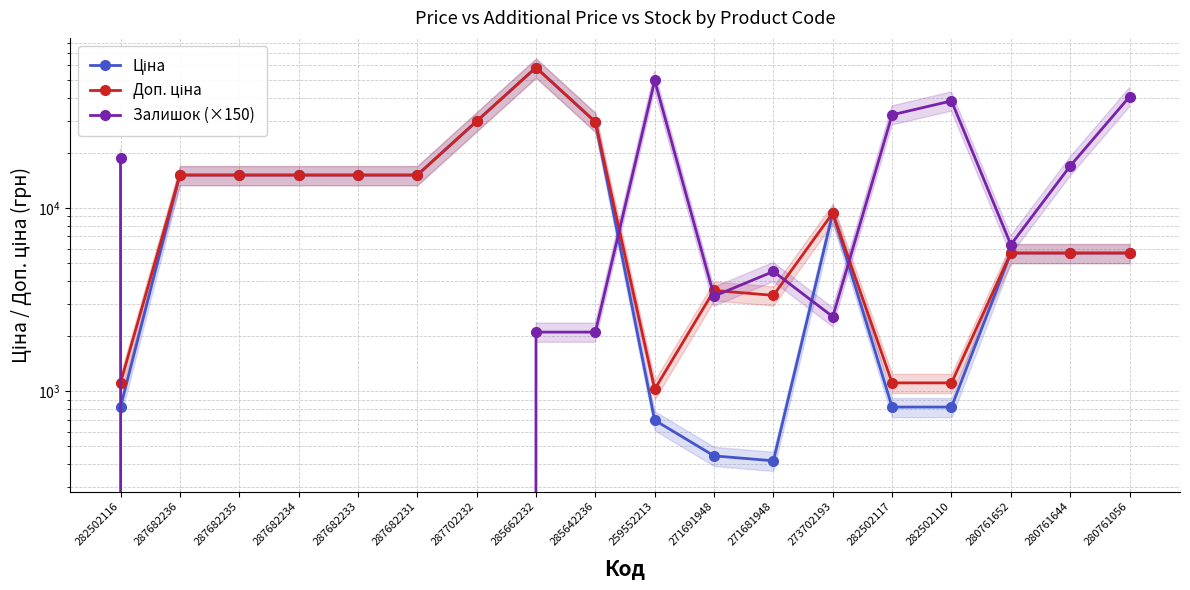

What is the difference between the Доп. ціна values at 280761056 and 273702193?

3710.1